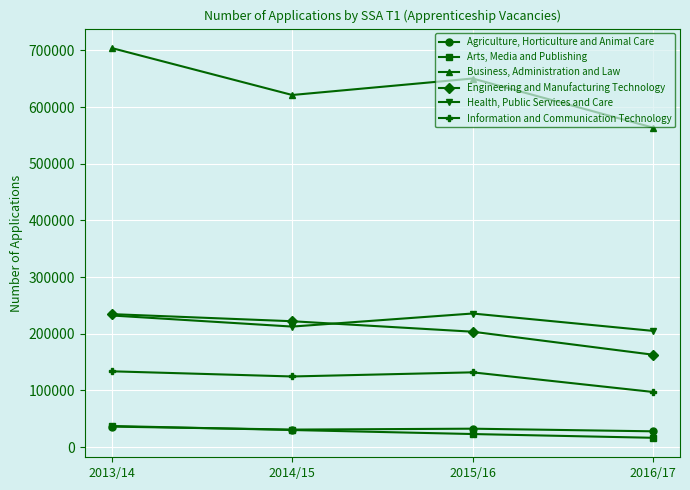

What is the average value of the Information and Communication Technology series?

121958